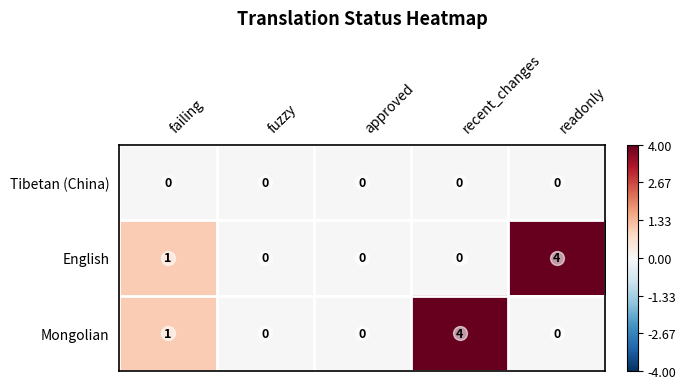

What is the sum of all English values?

5